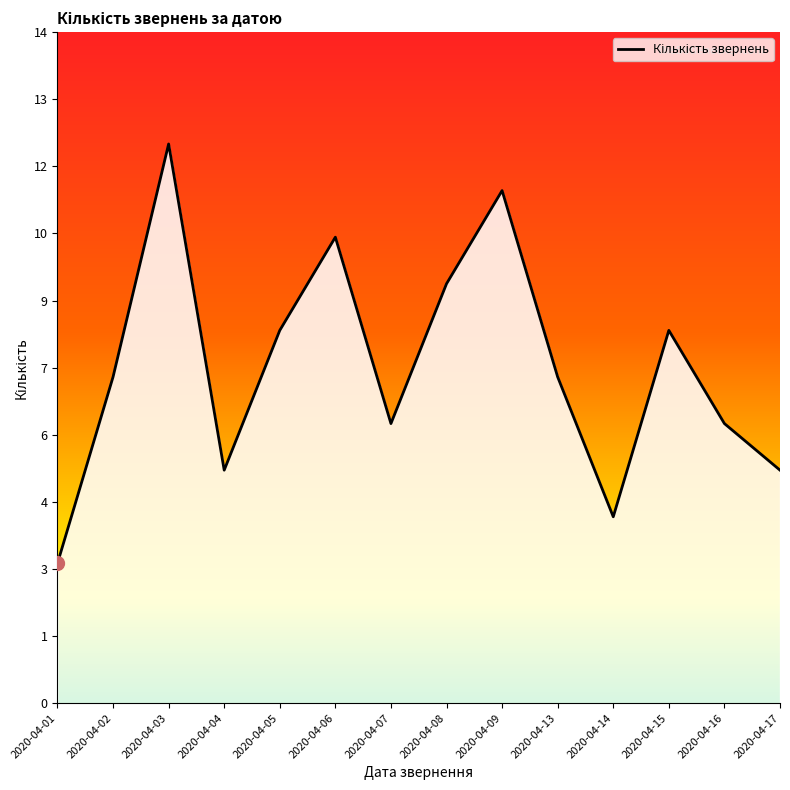

How many points are lower than both their immediate neighbors (excluding endpoints)?

3